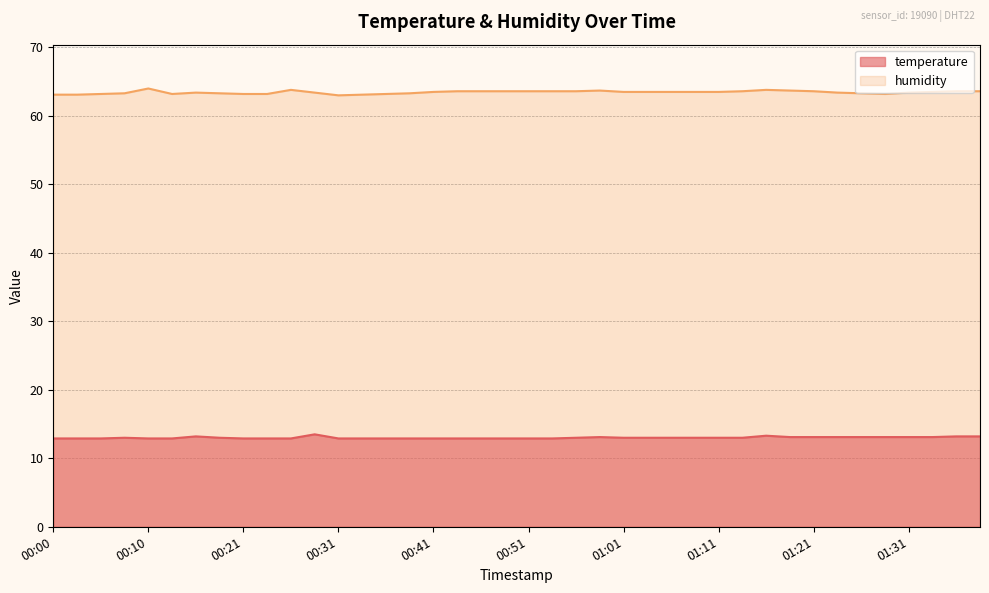

Does the chart display data point markers on the line(s)?

No